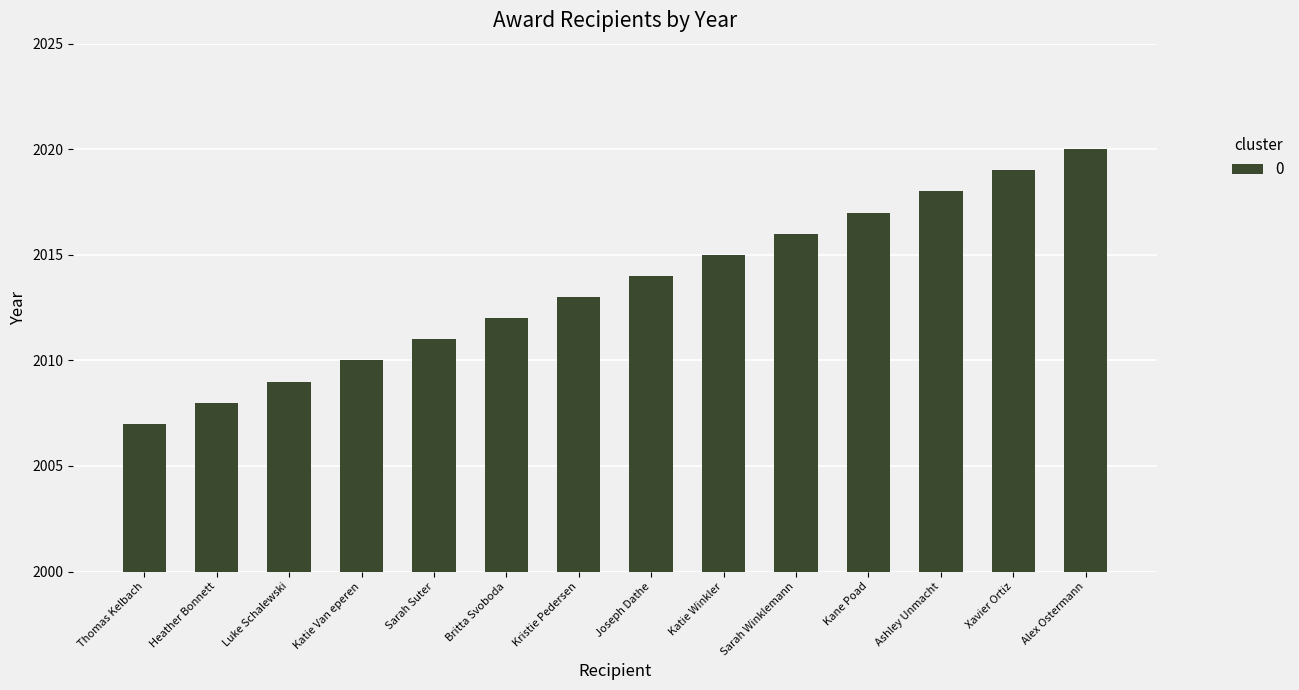

How many data points does each series have?

14